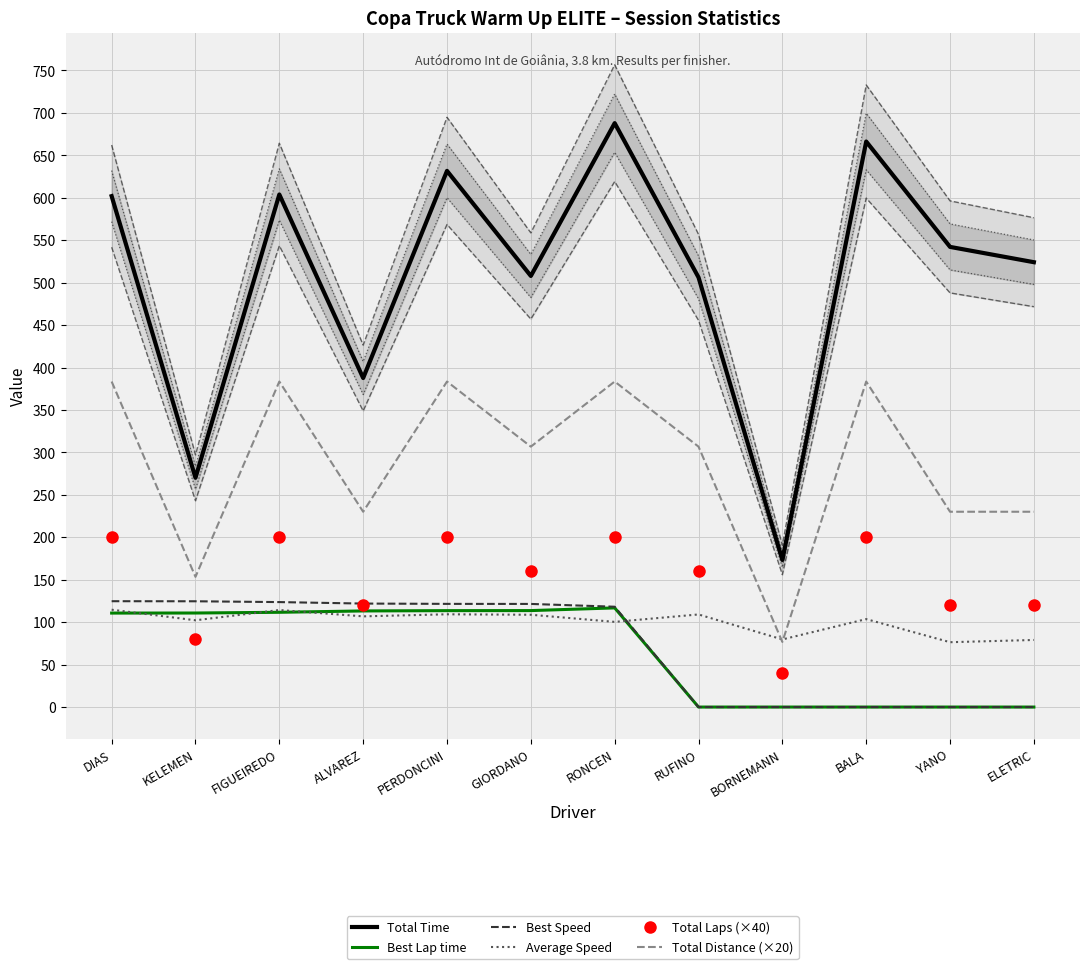

What is the approximate value of Total Laps (×40) at RONCEN?

200.0